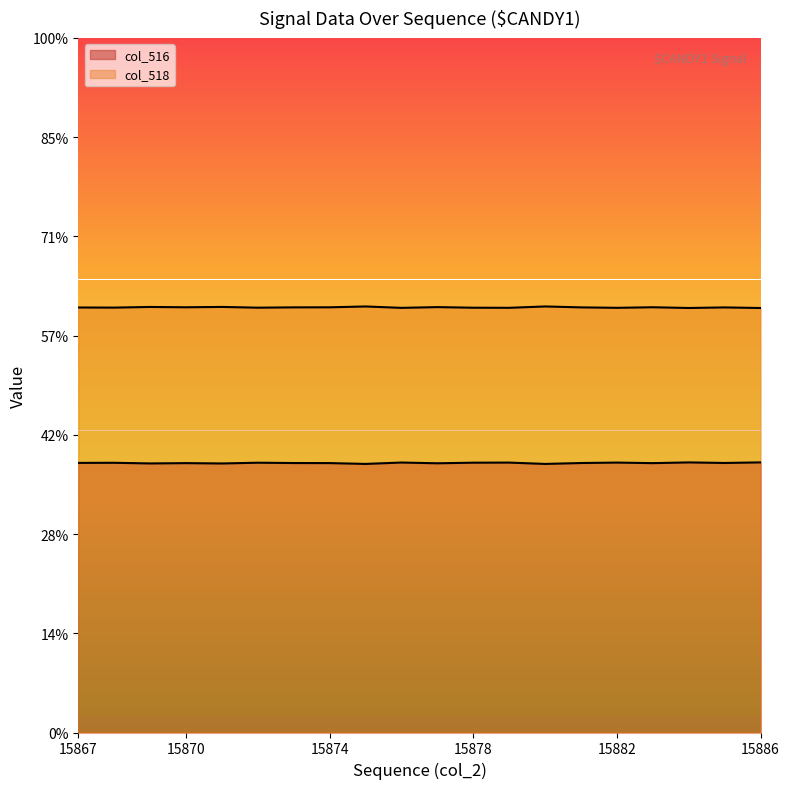

What are all the series names shown in the legend?

col_516, col_518